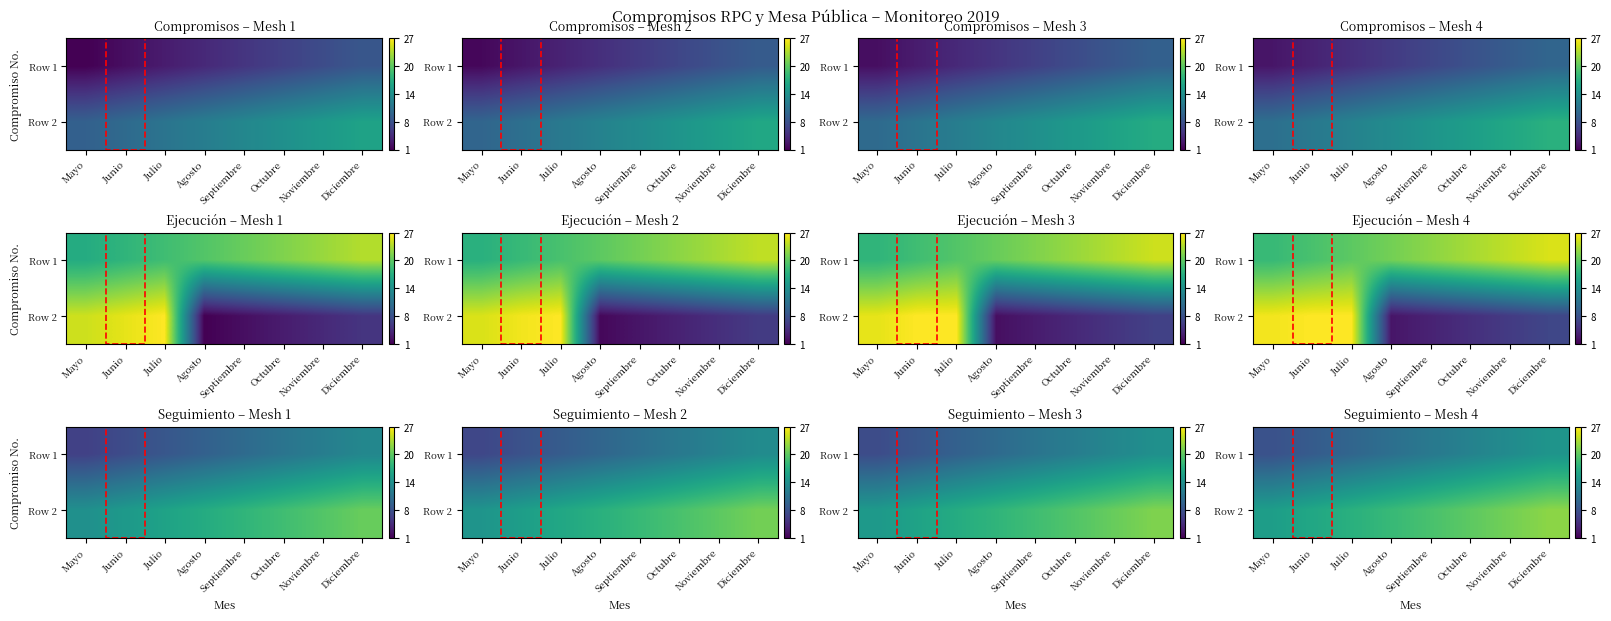

The Row 1 series shows 9.5 at Julio. True or false?

True